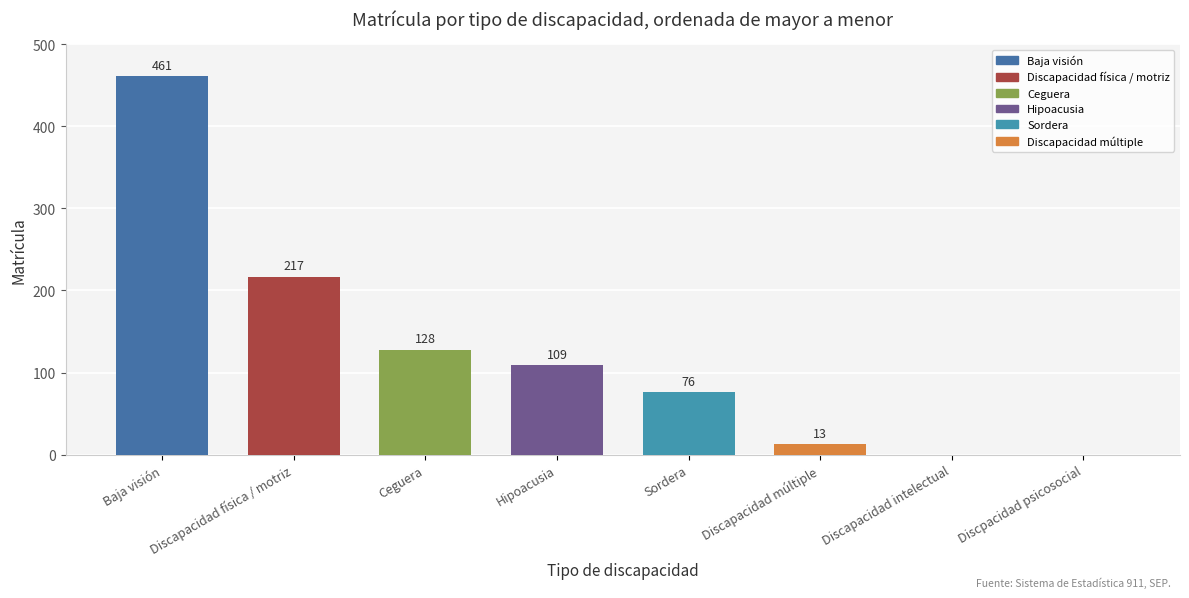

Reading right to left, list all the values displayed in this chart.

Discpacidad psicosocial=0	Discapacidad intelectual=0	Discapacidad múltiple=13	Sordera=76	Hipoacusia=109	Ceguera=128	Discapacidad física / motriz=217	Baja visión=461